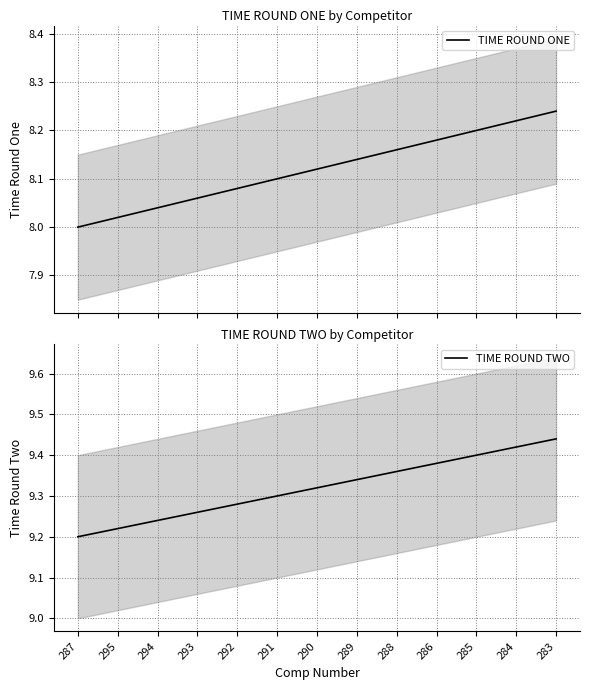

Reading left to right, extract all data points from this chart.

TIME ROUND ONE: 287=8.0	295=8.0	294=8.0	293=8.1	292=8.1	291=8.1	290=8.1	289=8.1	288=8.2	286=8.2	285=8.2	284=8.2	283=8.2
TIME ROUND TWO: 287=9.2	295=9.2	294=9.2	293=9.3	292=9.3	291=9.3	290=9.3	289=9.3	288=9.4	286=9.4	285=9.4	284=9.4	283=9.4